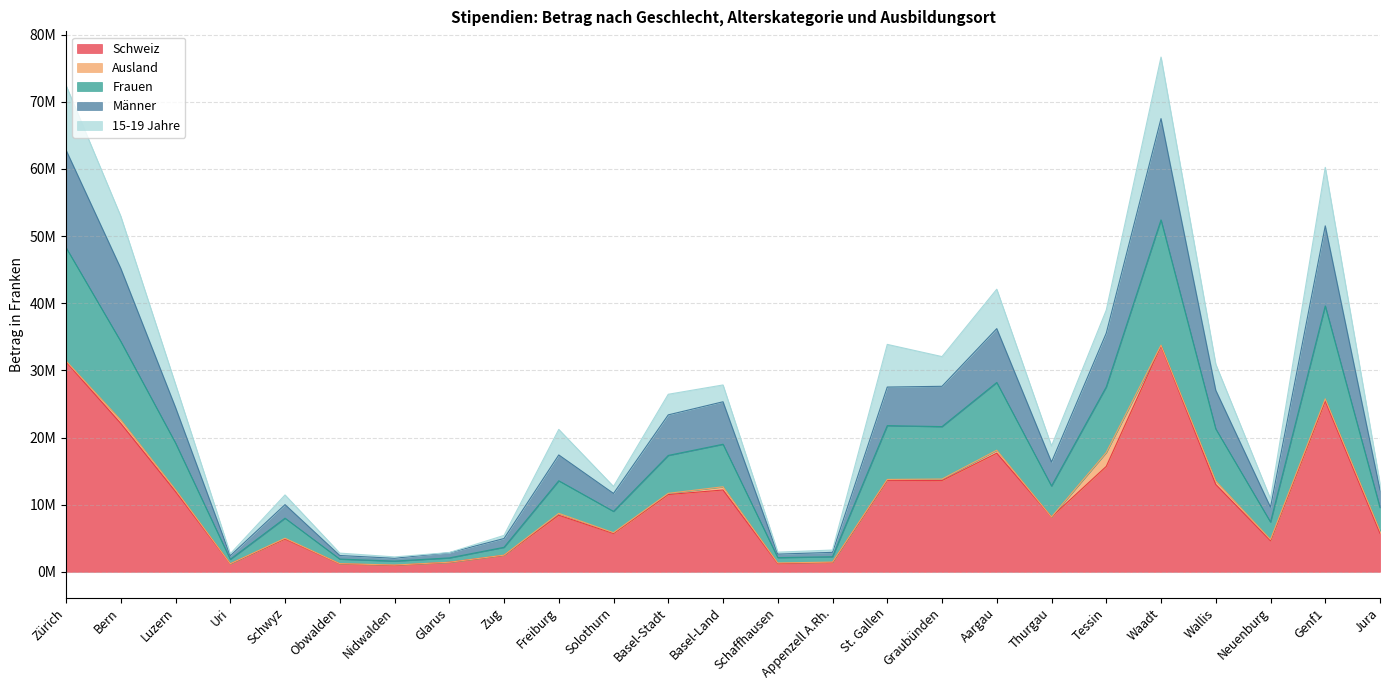

Where is Schweiz nearest to the value 17310344?

Aargau